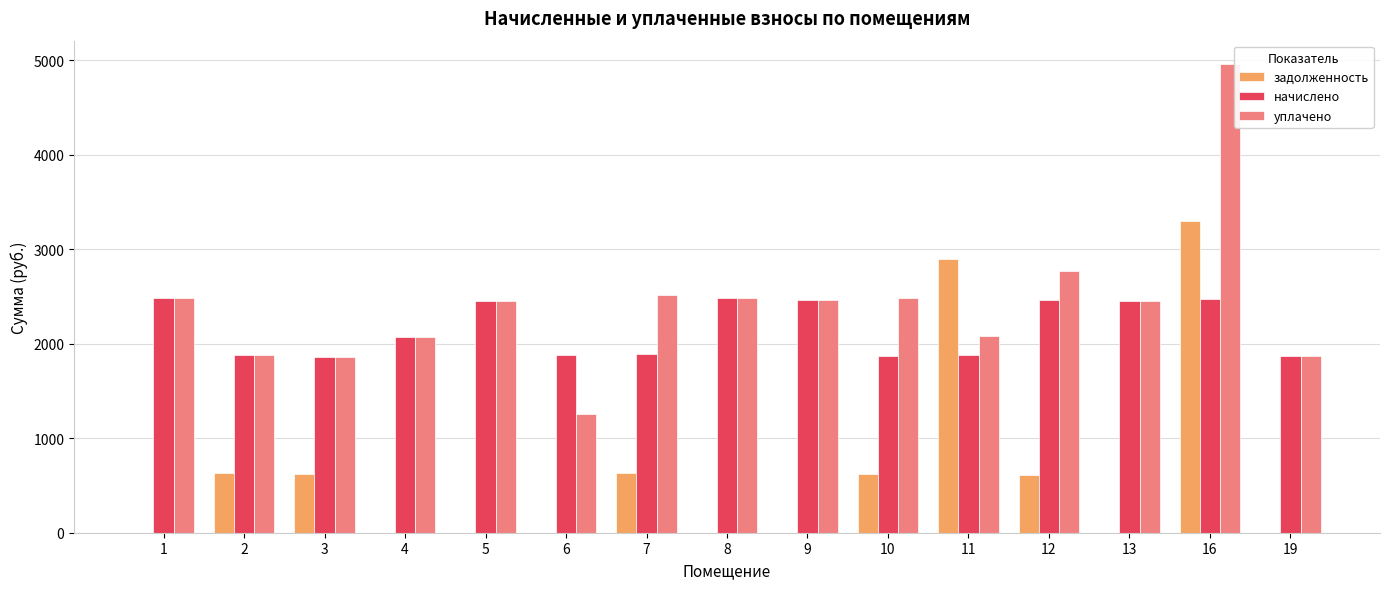

How many values in the задолженность series exceed 0?

7